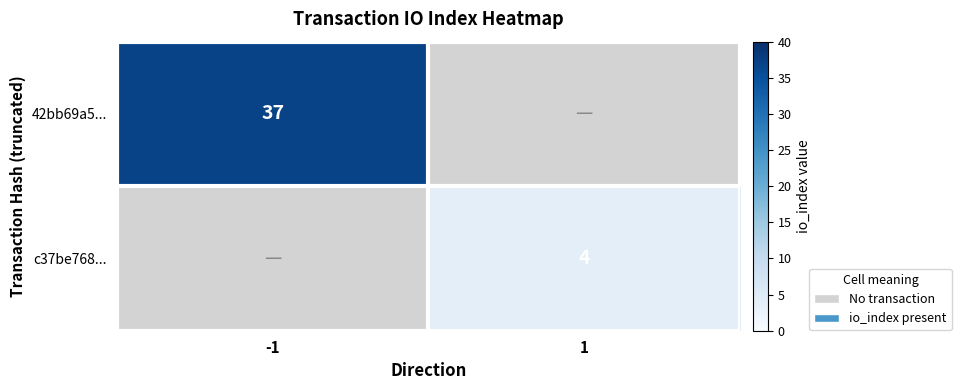

True or false: c37be768... has a value of 4 at 1.

True